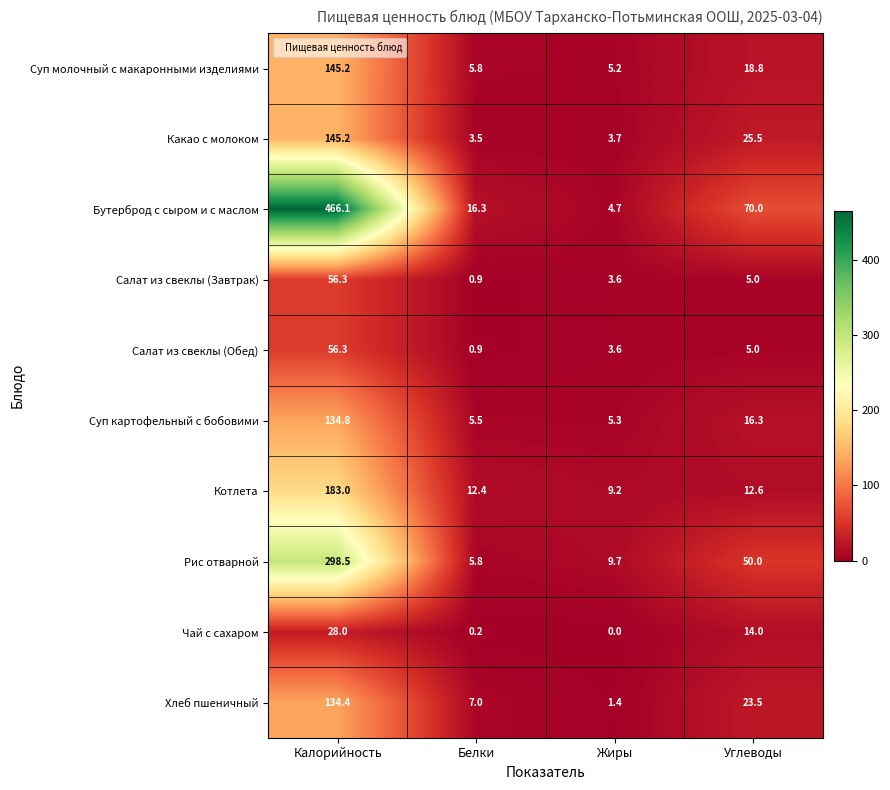

The value of Какао с молоком at Калорийность is 145.2. True or false?

True